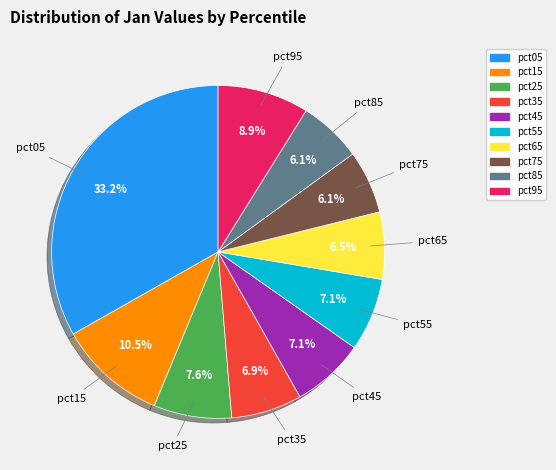

True or false: pct35 accounts for 7% of the total.

True